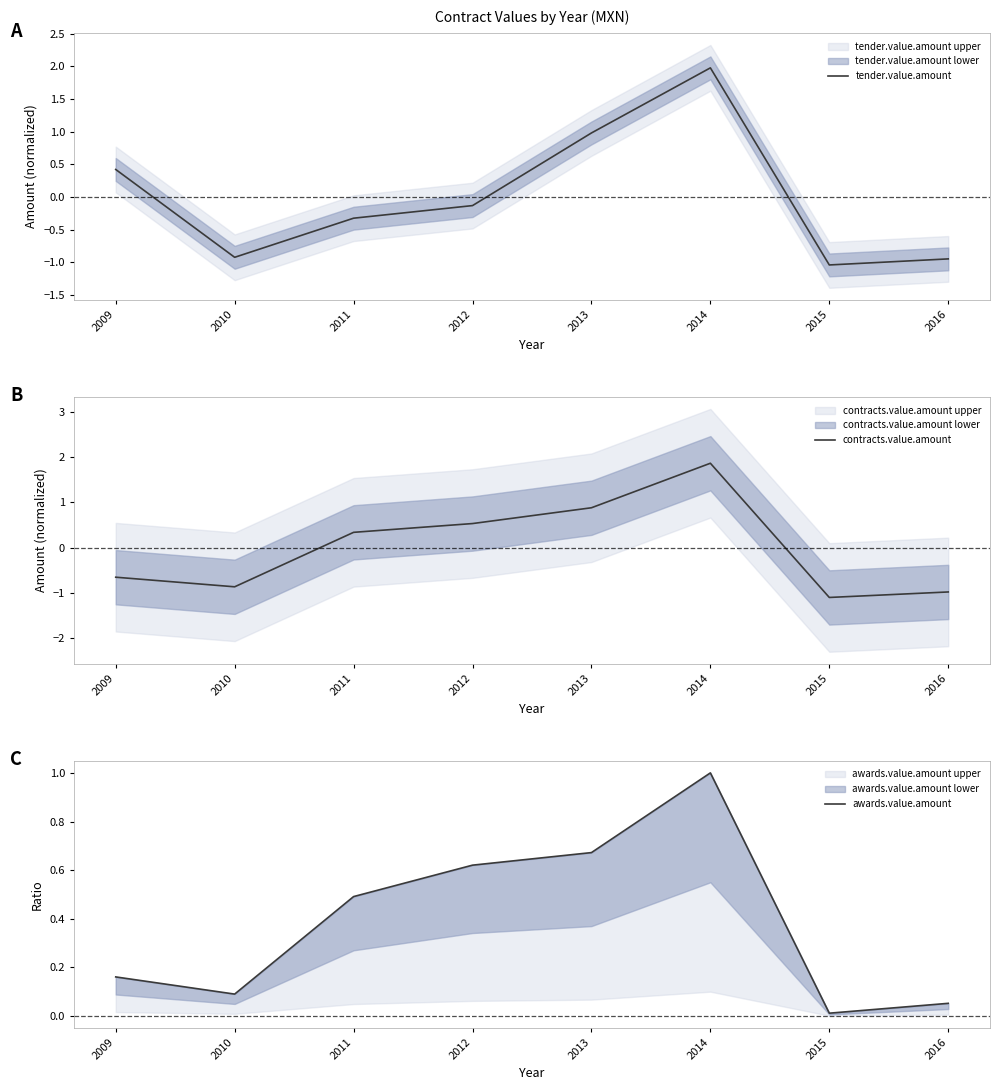

What is the difference between the second highest and second lowest values in the tender.value.amount series?

1.9